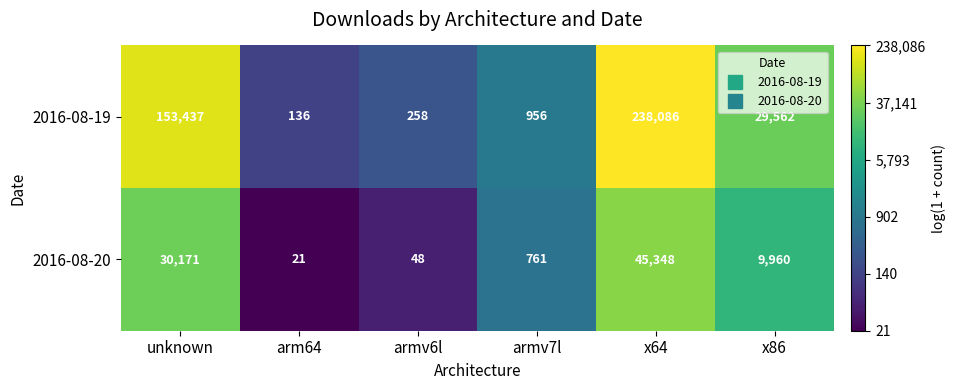

List the series in order of their peak value, highest first.

2016-08-19, 2016-08-20